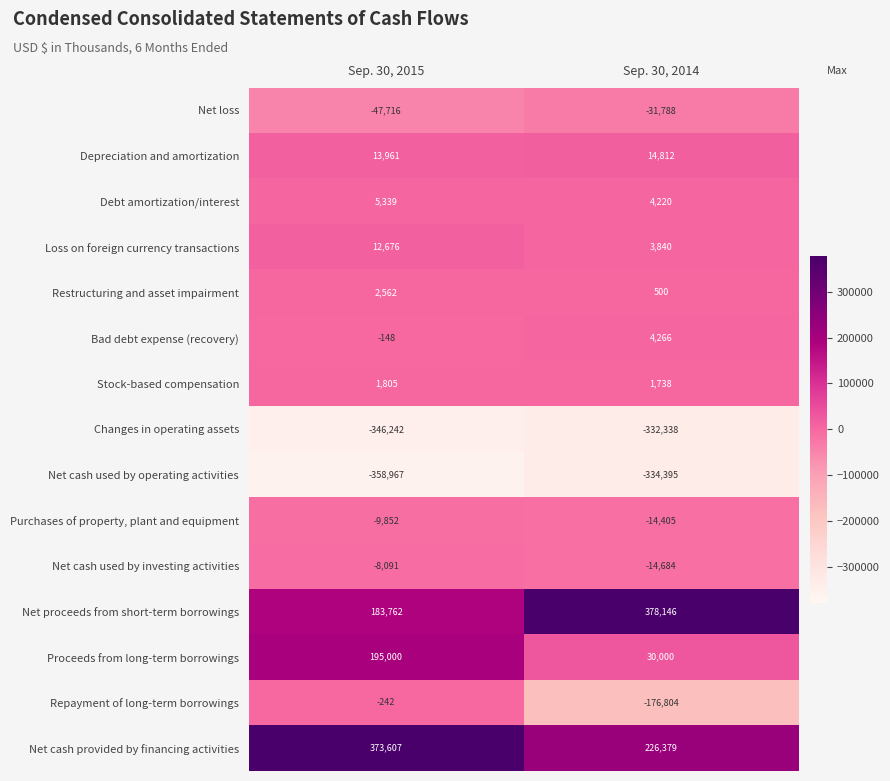

What is the maximum value shown in the chart?

378146